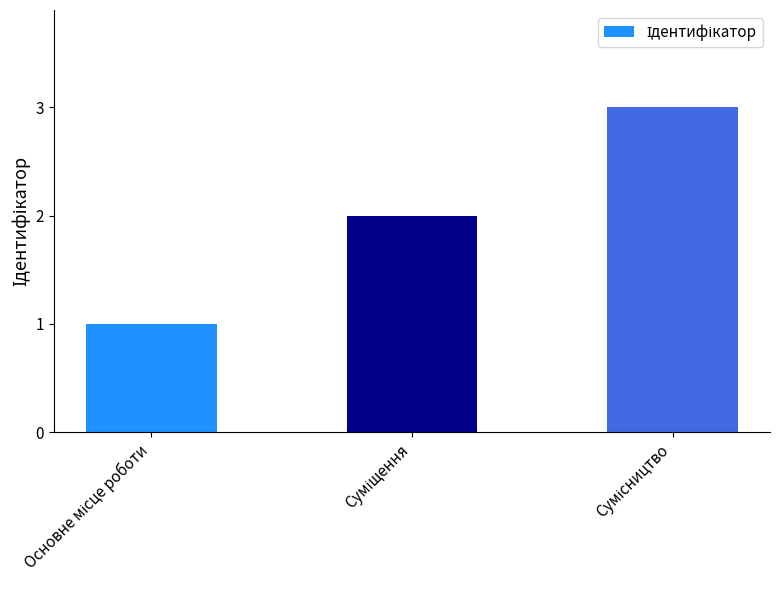

What is the maximum value shown in the chart?

3